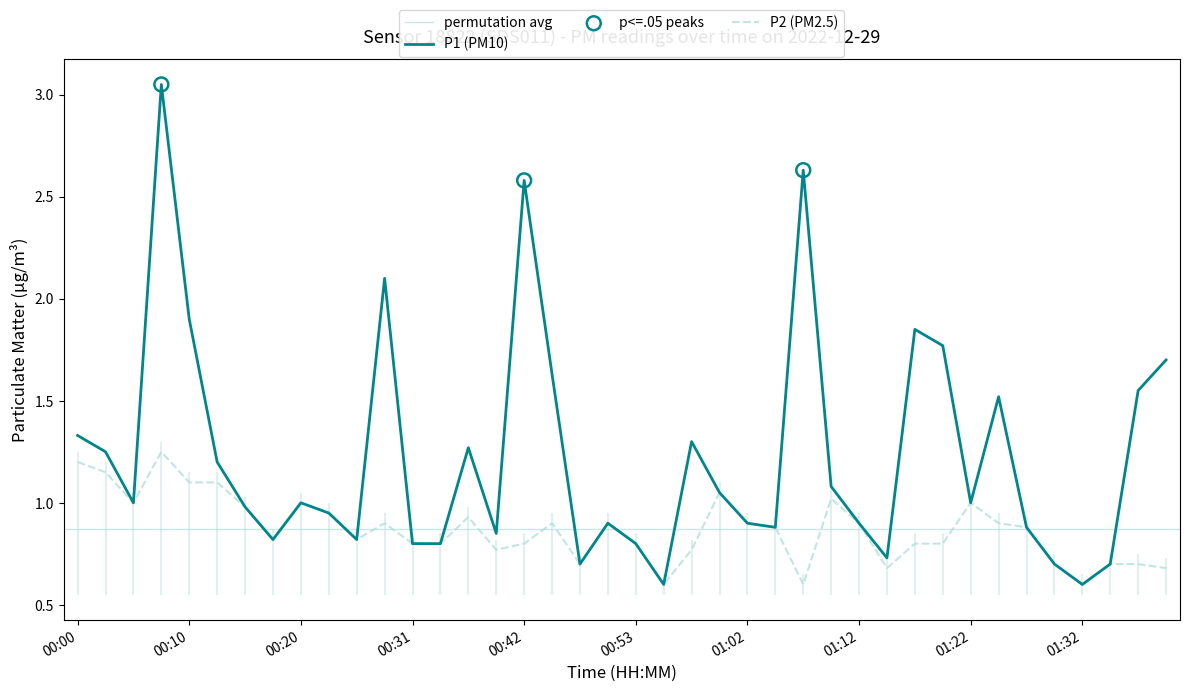

Which series reaches the maximum Y coordinate?

P1